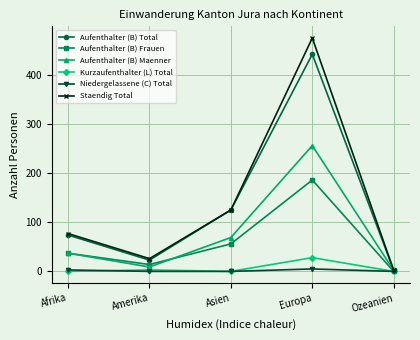

How many interior local peaks does the Aufenthalter (B) Total series have?

1